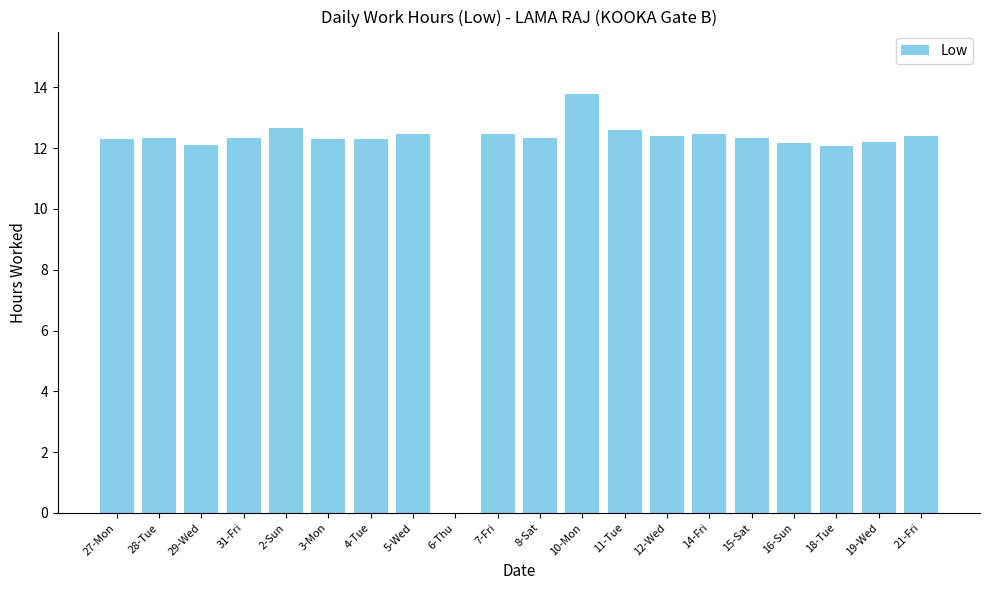

True or false: the data shows 12.7 at 2-Sun.

True